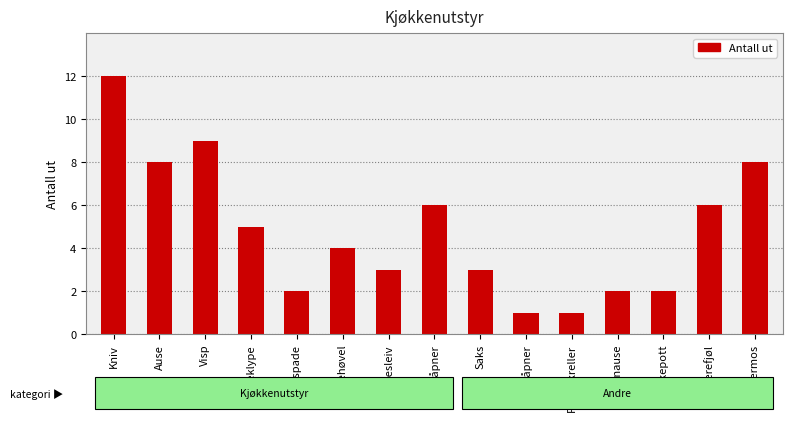

What is the difference between the values at Stekespade and Thermos?

6